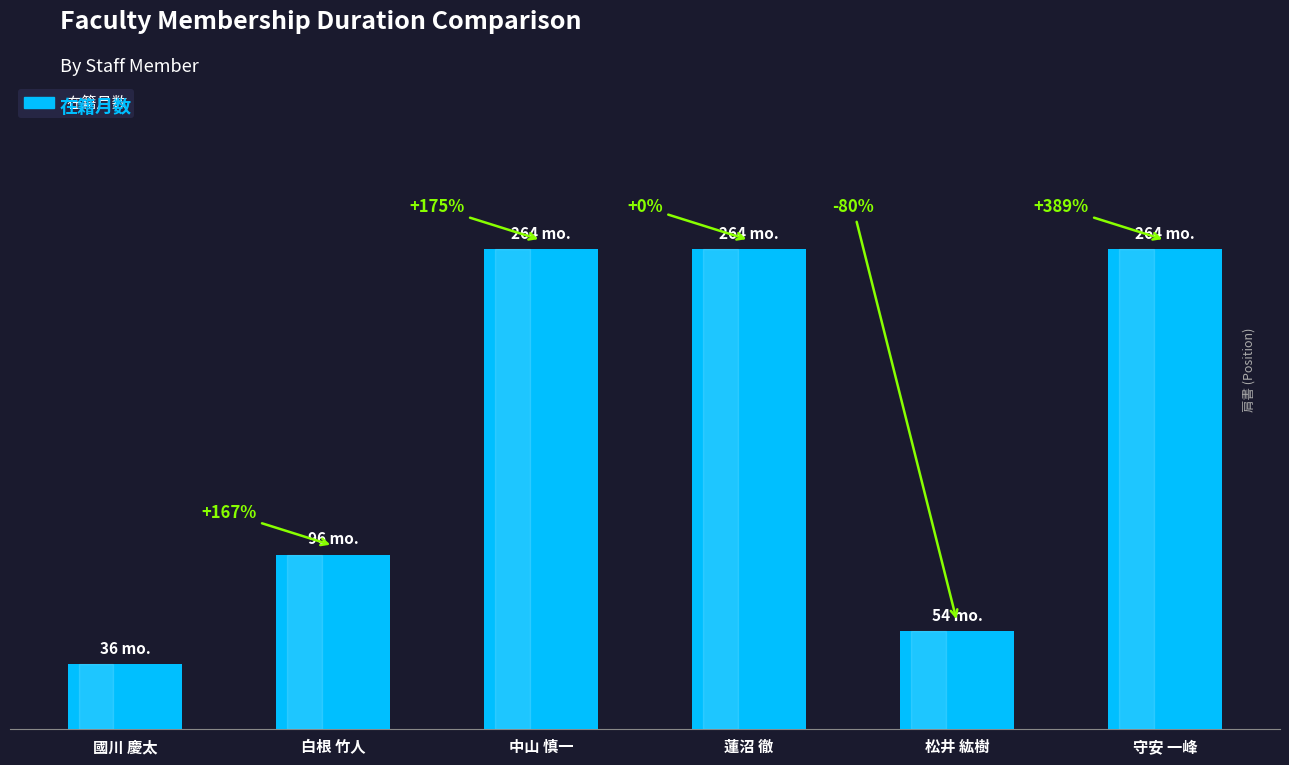

Approximately how many times larger is the value at 蓮沼 徹 compared to 國川 慶太?

7.3